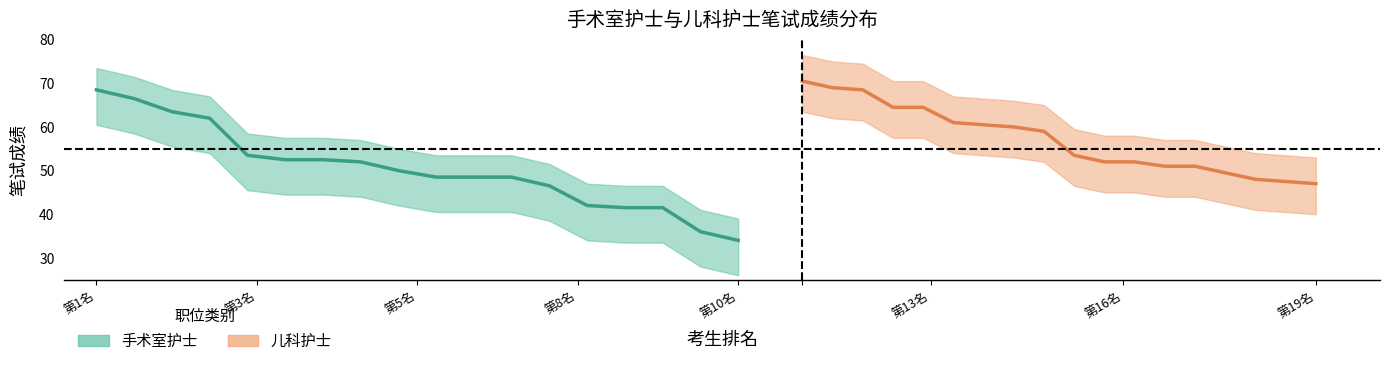

How many categories are shown in the chart?

18